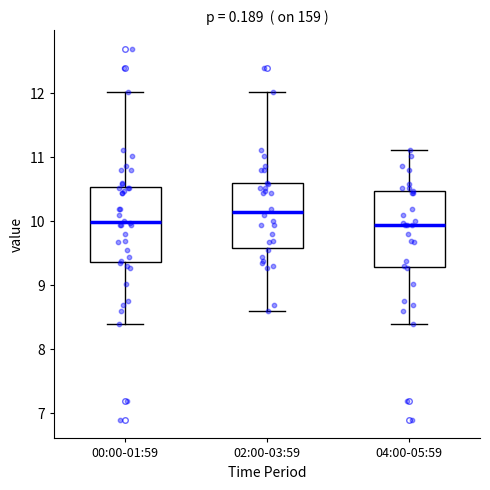

Reading left to right, transcribe this box plot: for each box, give where its median line is, the range the box spans, and where its two whiskers end, as read against the y-axis. The values are not printed on the chart, so give them approximately, as read against the axis.

00:00-01:59: median 10.0, box 9.4 to 10.5, whiskers 8.4 to 12.0
02:00-03:59: median 10.2, box 9.6 to 10.6, whiskers 8.6 to 12.0
04:00-05:59: median 10.0, box 9.3 to 10.5, whiskers 8.4 to 11.1